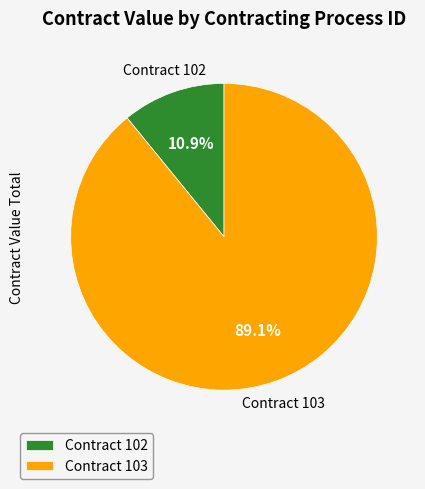

Count the number of slices in the pie.

2